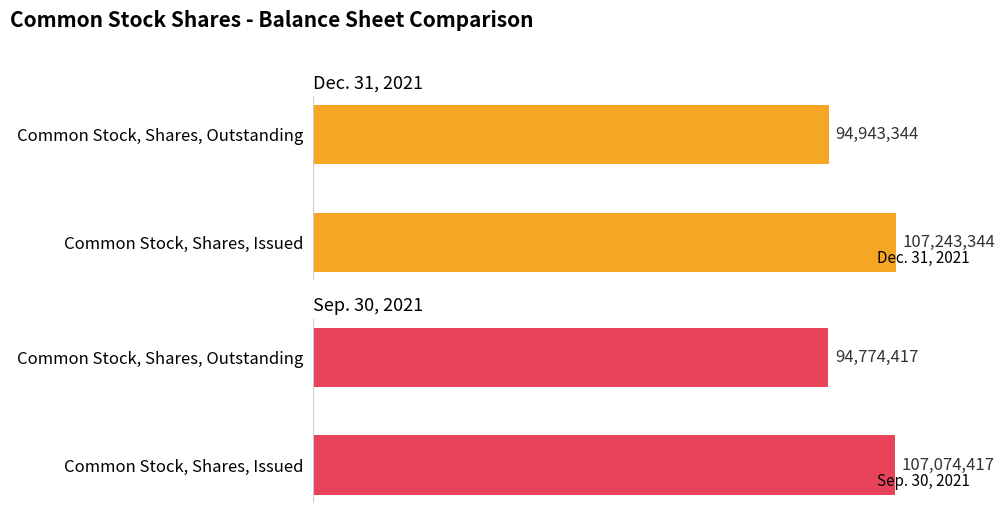

Count the Dec. 31, 2021 values in the range 94943344 to 107243344.

2